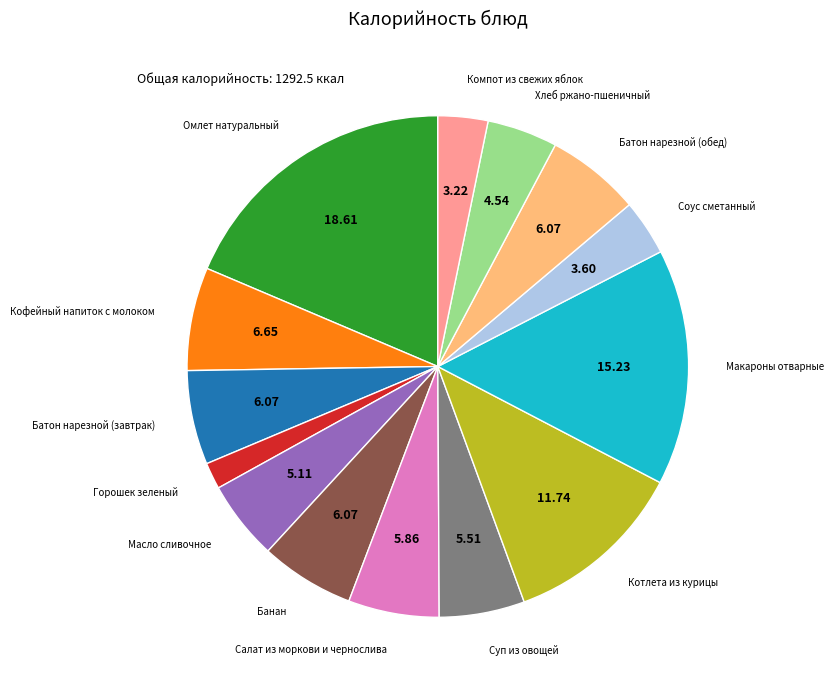

Is there a majority slice in this chart?

No